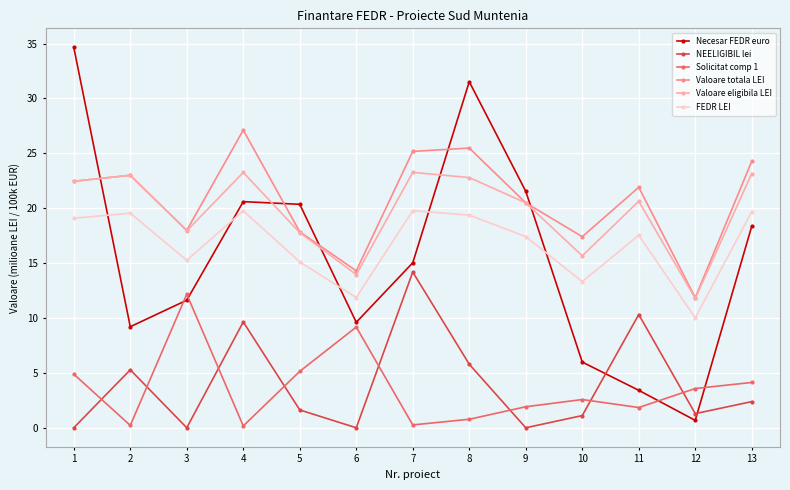

What value does the Valoare eligibila LEI series have at 5?

17.8